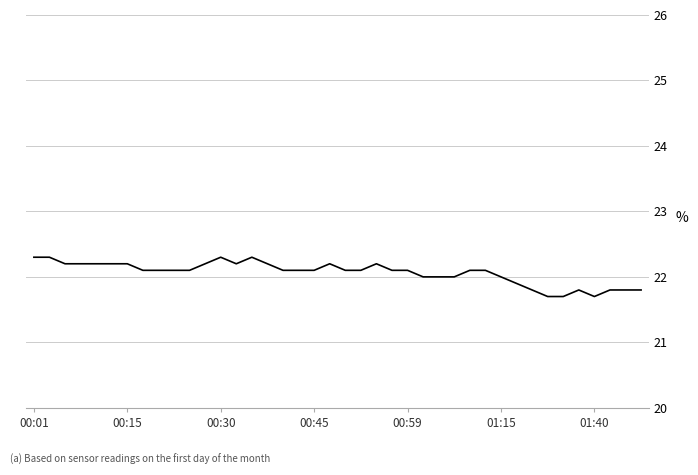

What is the maximum value shown in the chart?

22.3